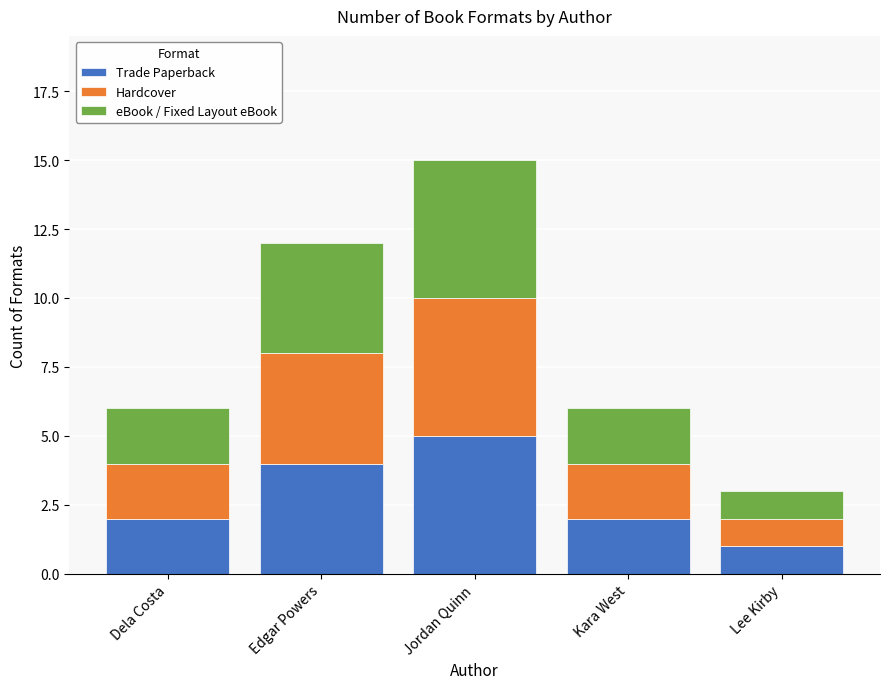

Which category has the lowest value in the Trade Paperback series?

Lee Kirby